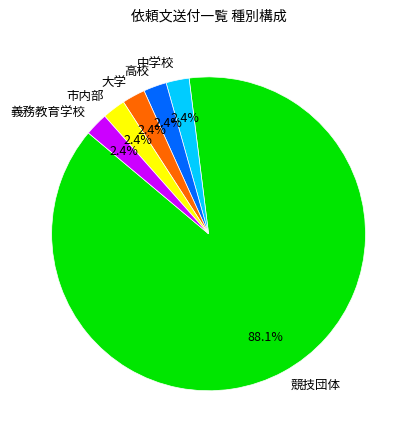

What percentage is NOT represented by 大学?

97.6%